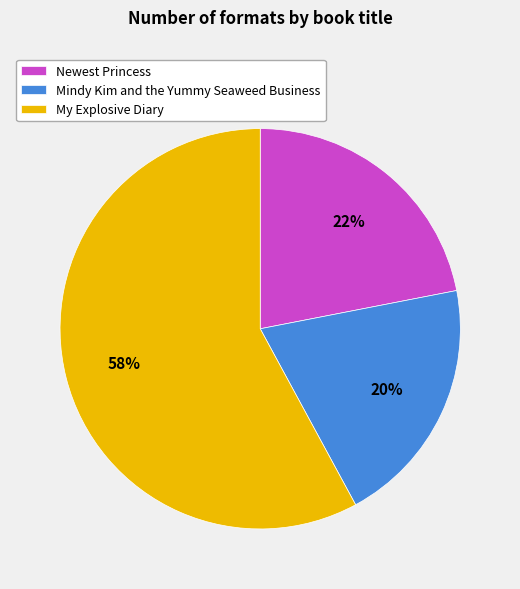

Count the number of slices in the pie.

3